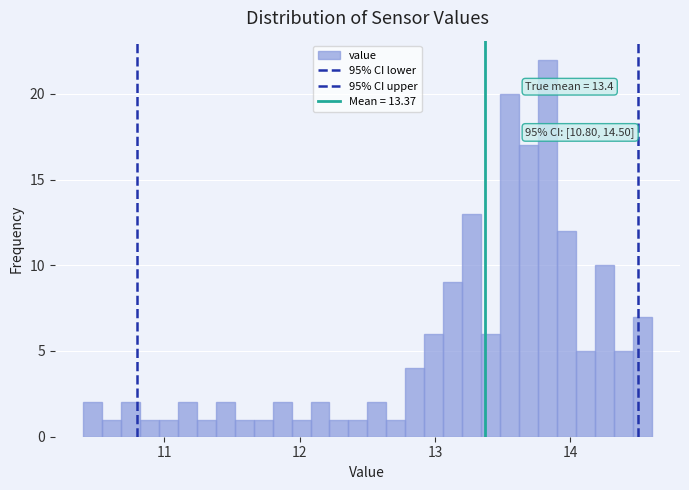

Around what value on the x-axis is the tallest bar? Give the approximate position of its centre, as read against the axis.

13.8